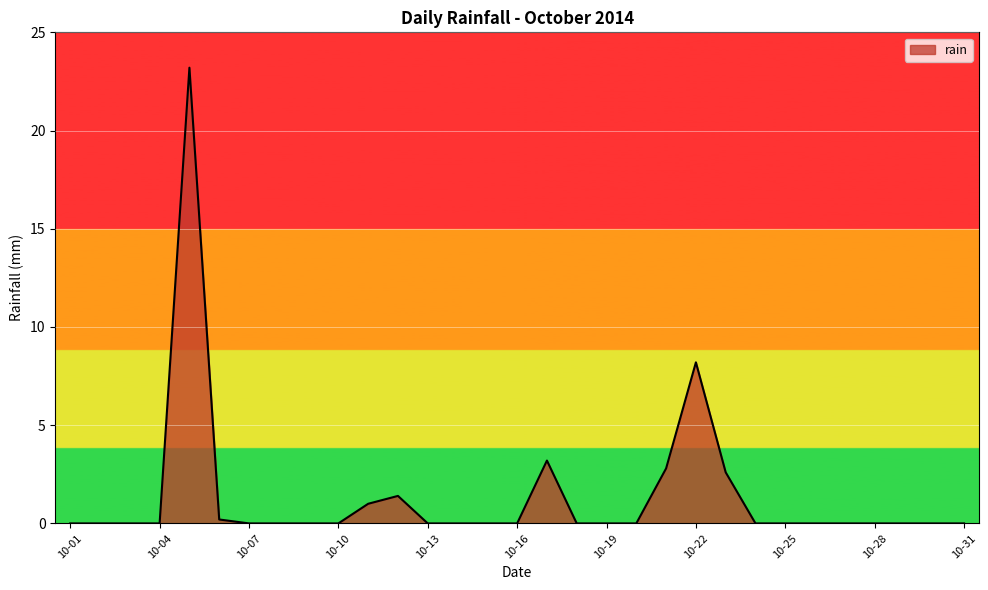

What is the maximum value shown in the chart?

23.2